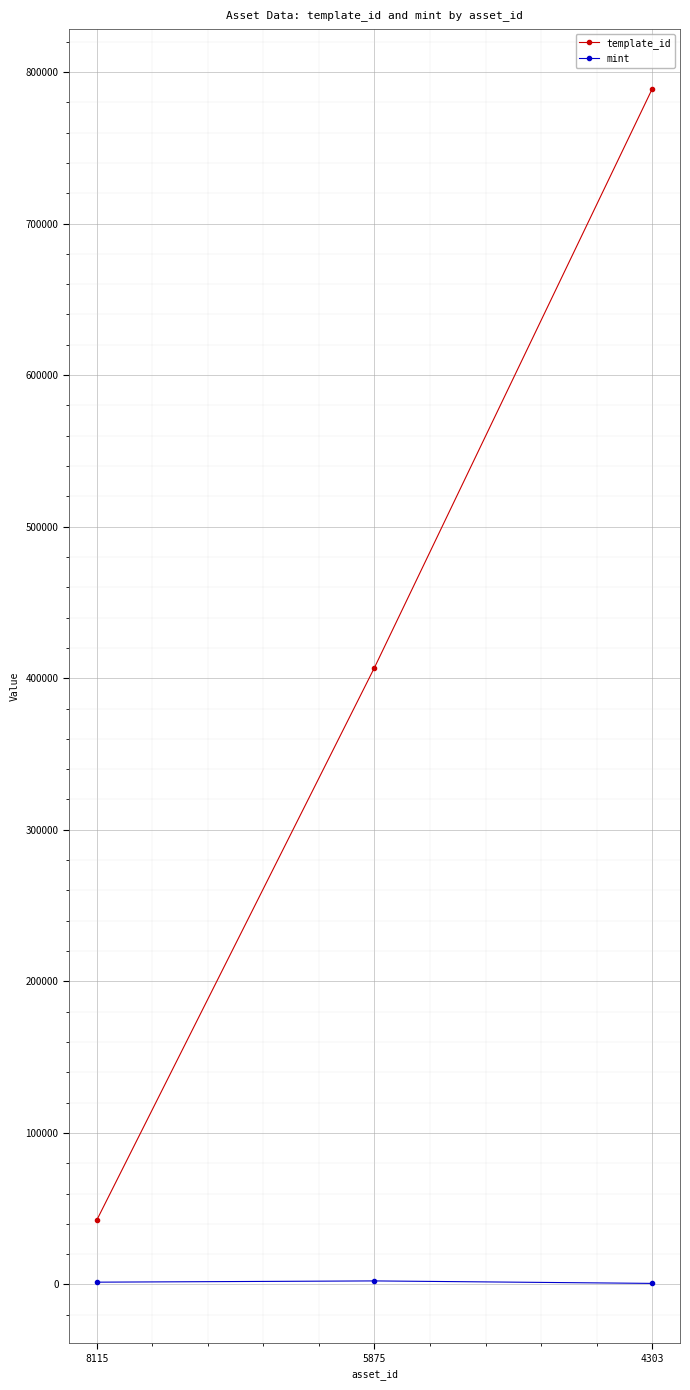

At which label does template_id reach its minimum?

8115